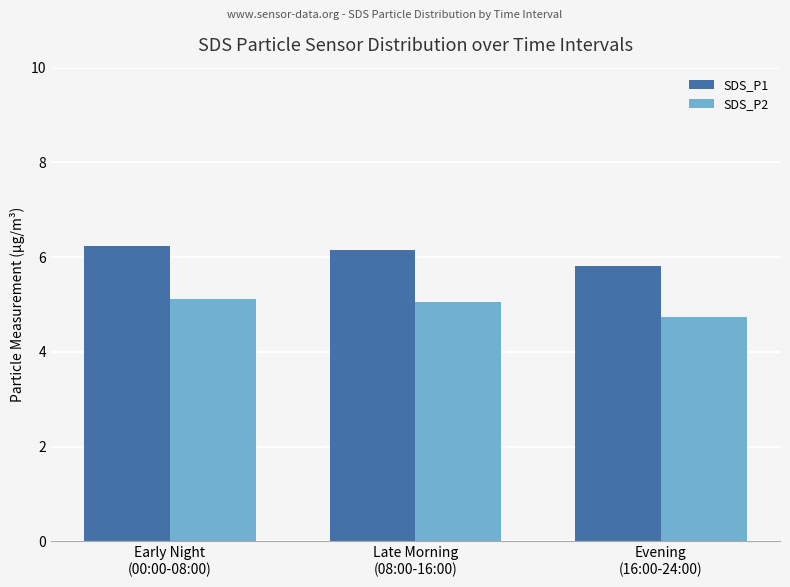

The SDS_P2 series shows 1.8 at Early Night
(00:00-08:00). True or false?

False